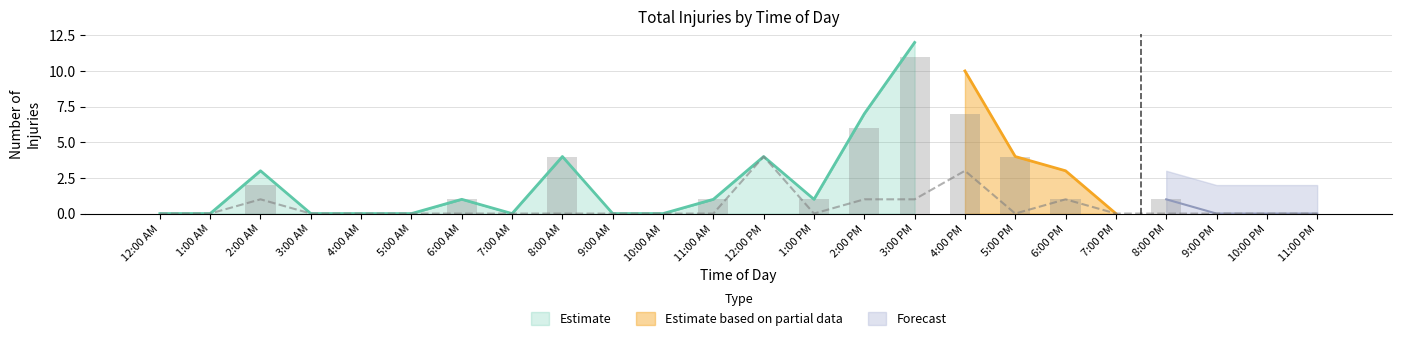

Where is Estimate nearest to the value 6?

2:00 PM